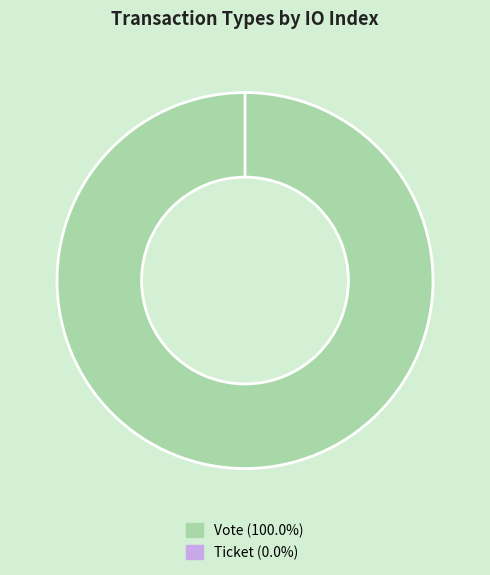

The Ticket slice represents 1% of the pie. True or false?

False